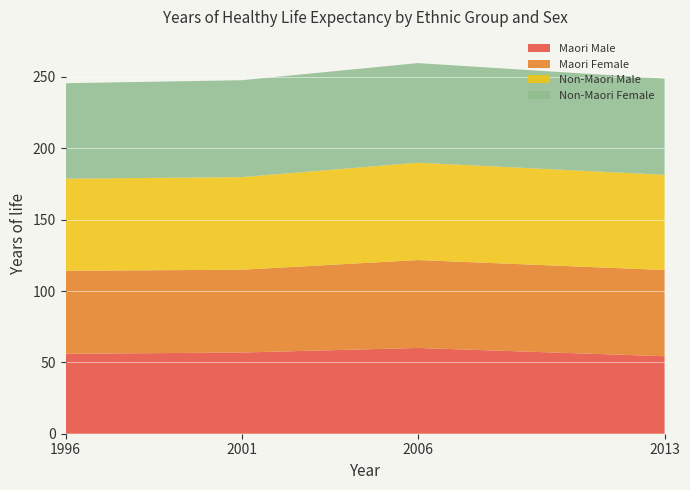

Reading left to right, extract all data points from this chart.

Maori Male: 56.0	56.9	60.1	54.3
Maori Female: 58.2	58.0	61.6	60.4
Non-Maori Male: 64.5	64.9	68.2	66.7
Non-Maori Female: 66.9	67.9	69.8	67.4